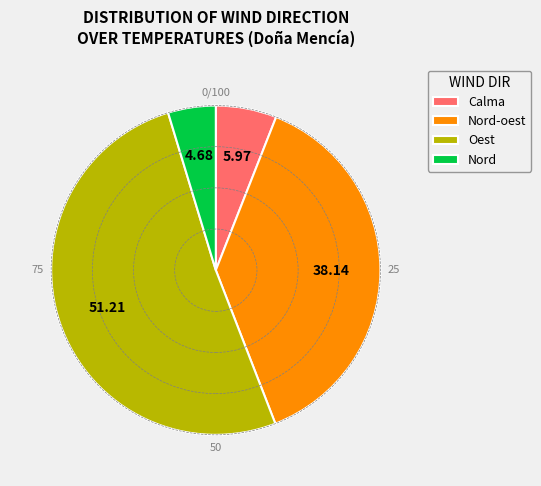

Does Oest represent more than half of the total?

Yes